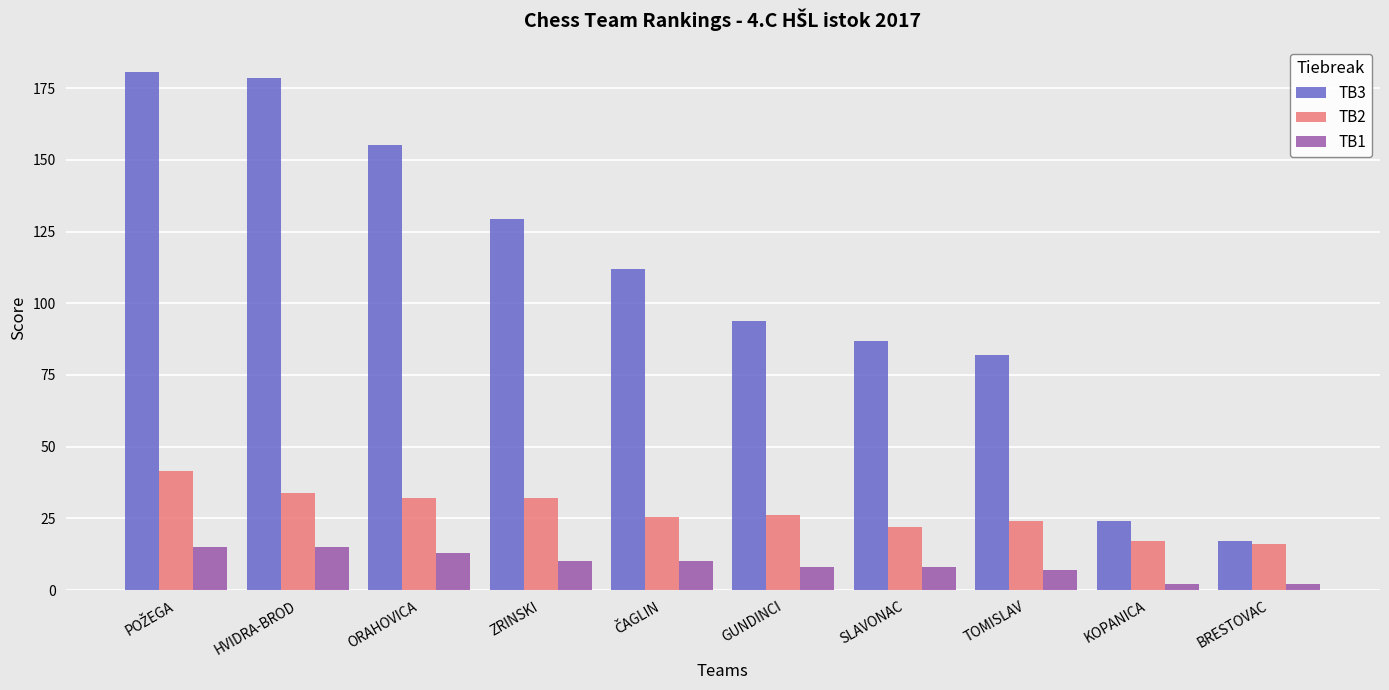

What is the difference between the maximum and second lowest values in the TB3 series?

156.5